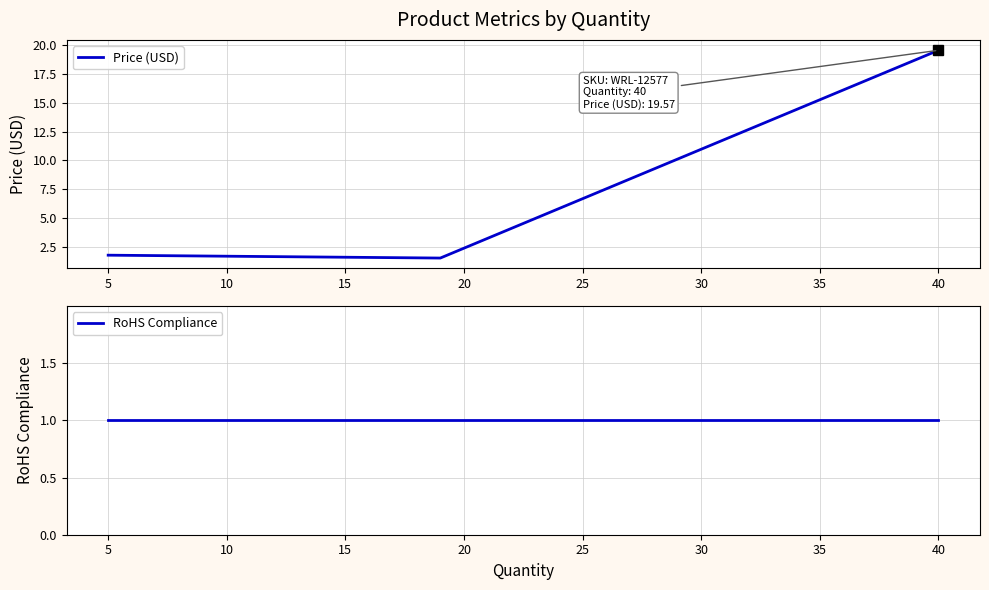

What is the highest value of the Price (USD) series?

19.6